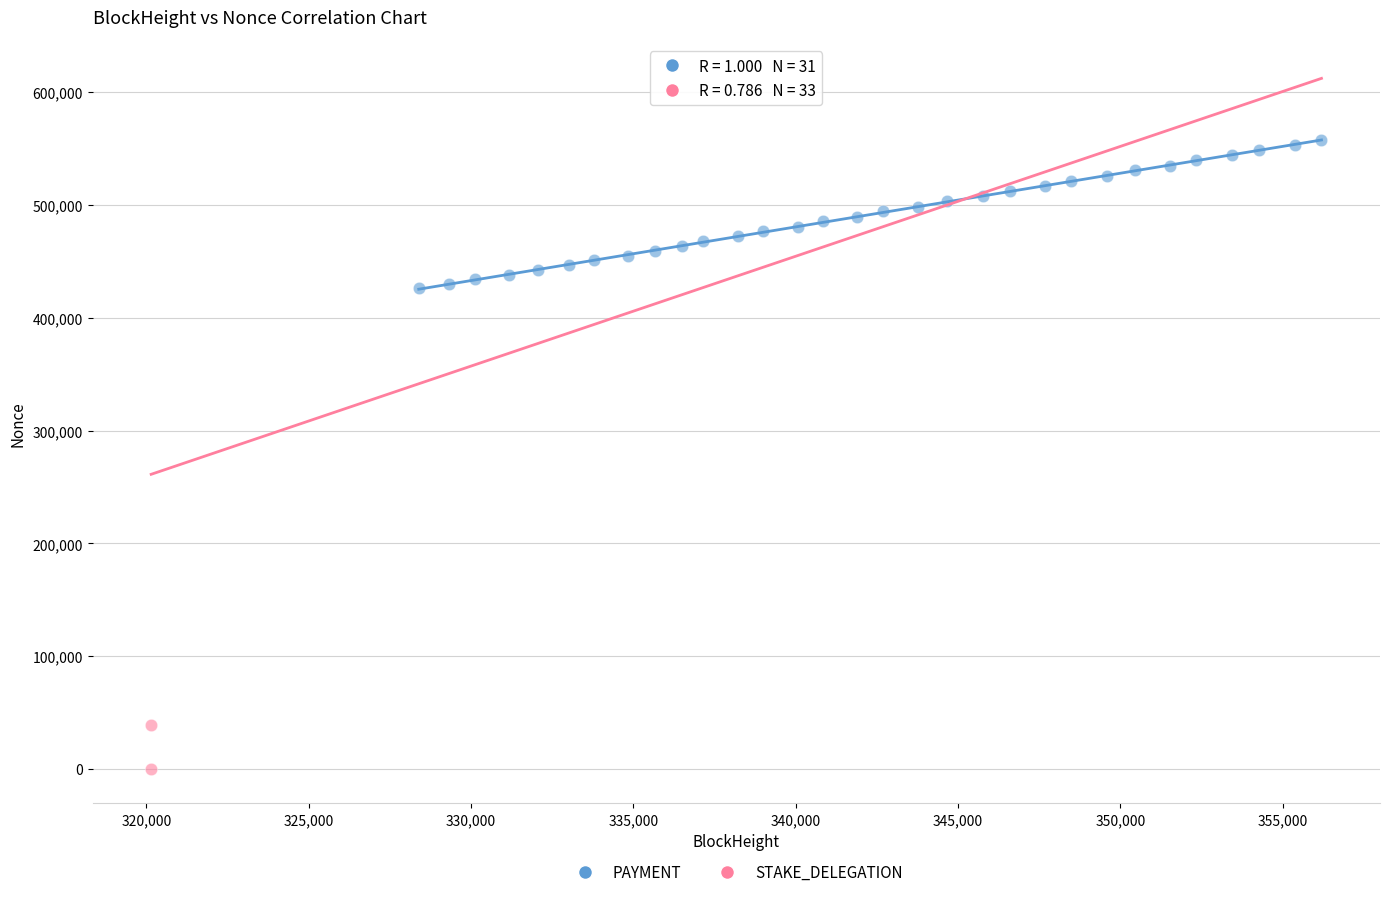

Which series has the widest spread of Y values?

PAYMENT